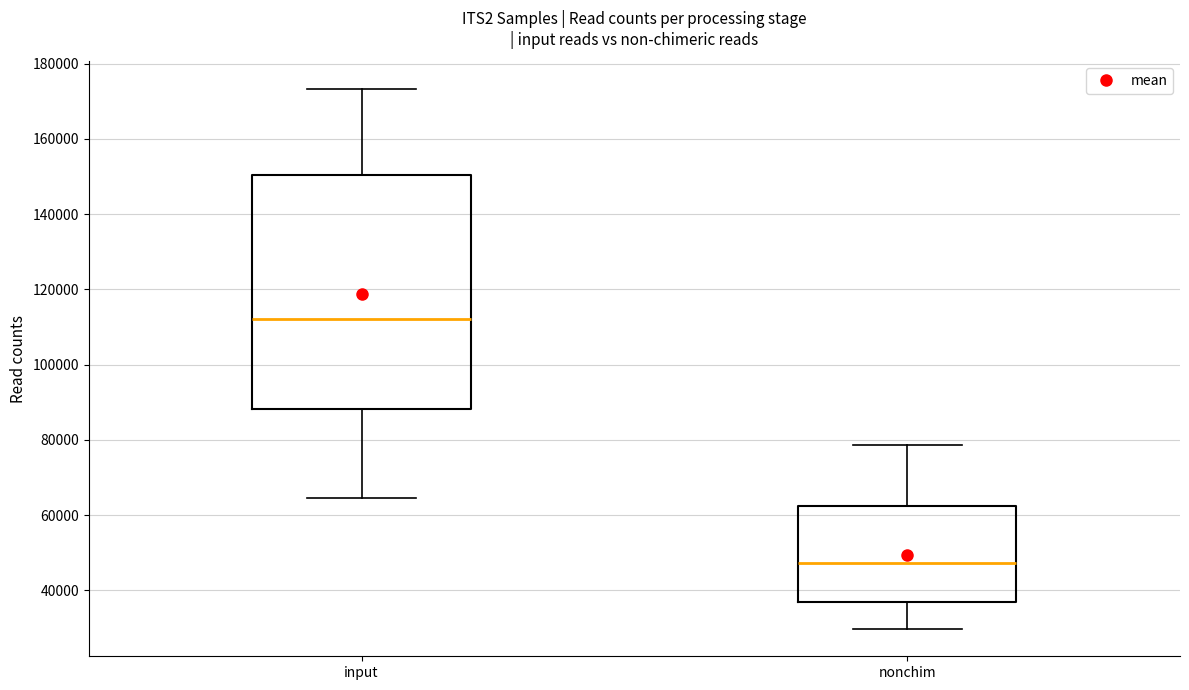

Which box has the highest median line?

input